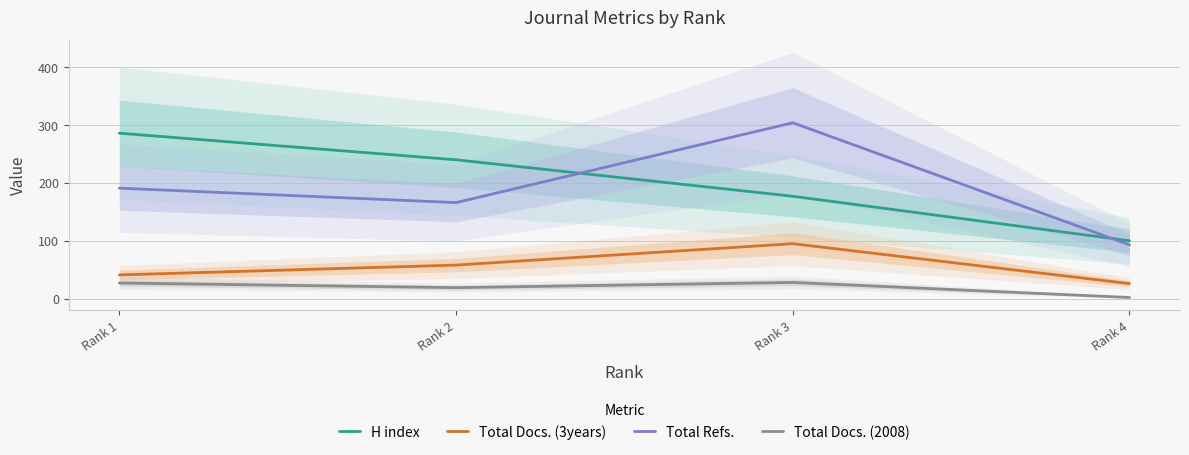

At Rank 4, list the series in order from smallest to largest.

Total Docs. (2008), Total Docs. (3years), Total Refs., H index